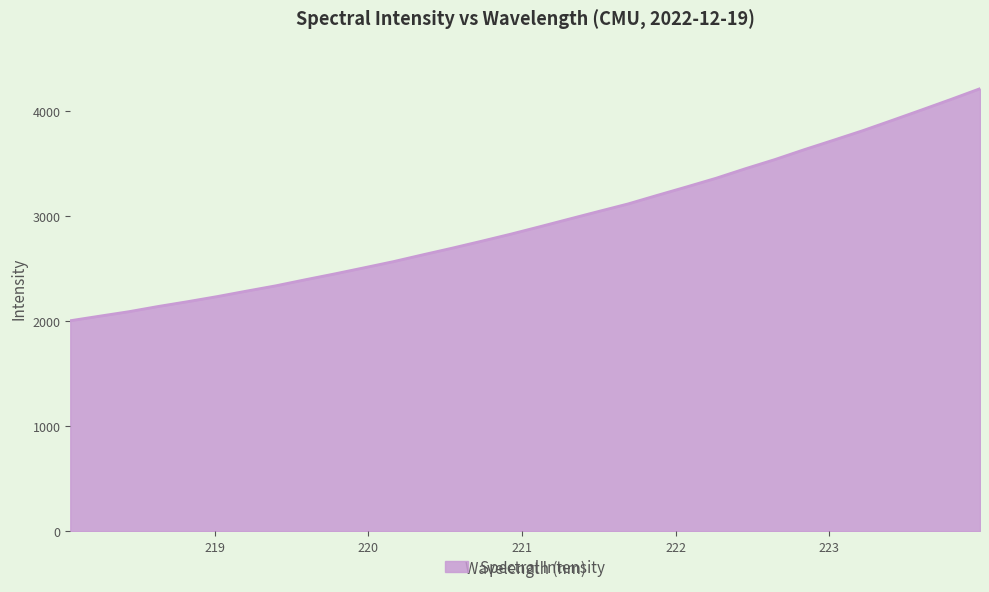

What is the difference between the maximum and minimum values?

2208.6